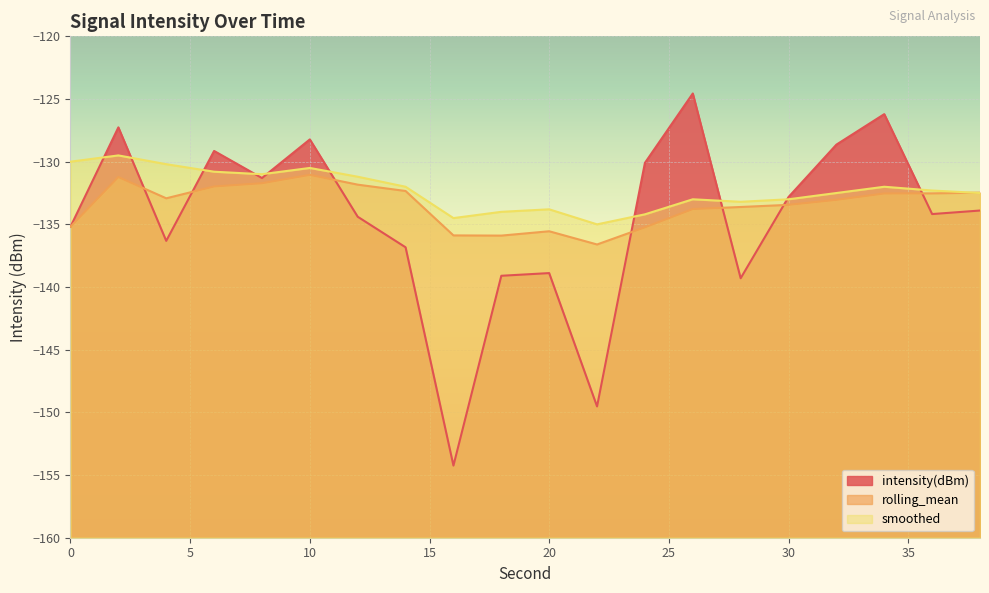

The smoothed series shows -42.5 at 38. True or false?

False